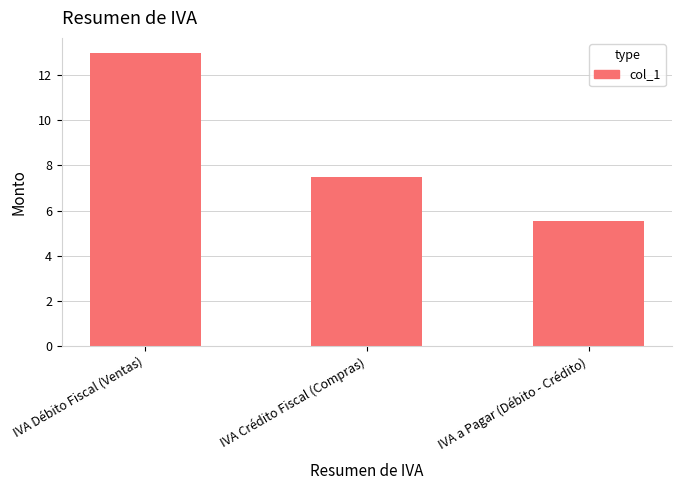

Reading left to right, what are all the values shown in this chart?

13.0	7.5	5.5